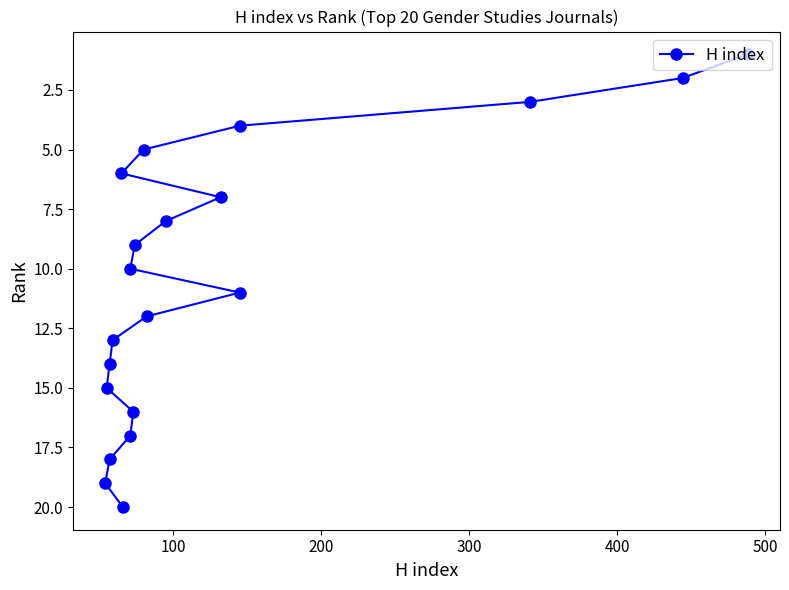

What is the value of the 15th point from the left?

15